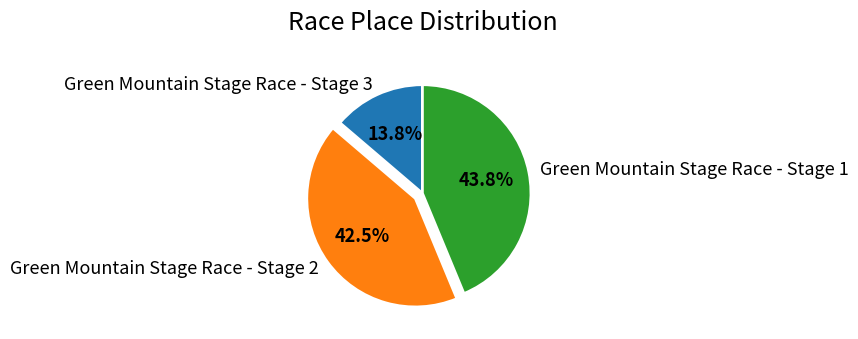

Is the sum of Green Mountain Stage Race - Stage 3 and Green Mountain Stage Race - Stage 2 greater than half?

Yes